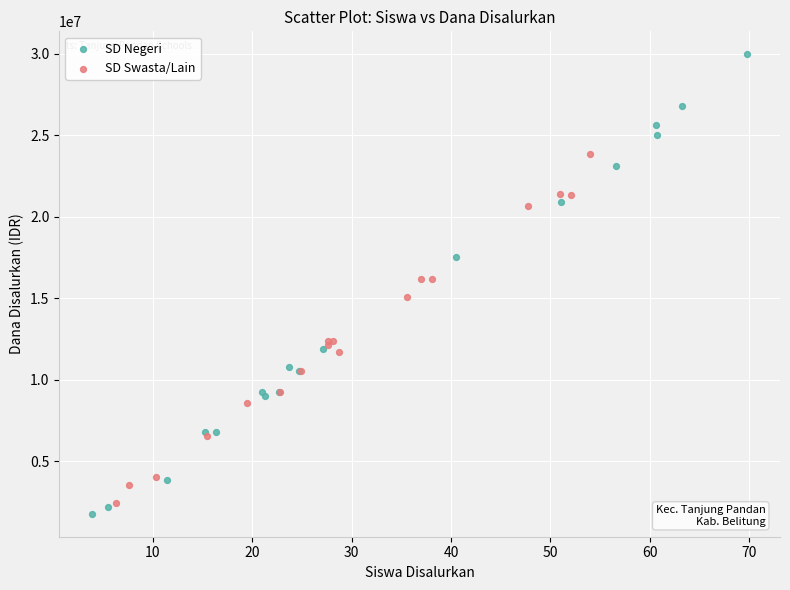

Which series contains the lowest Y value?

SD Negeri